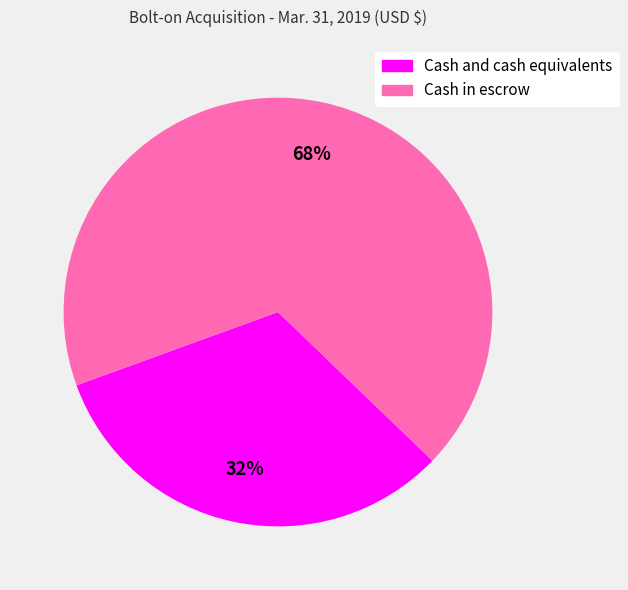

To the nearest percent, what is the combined percentage of Cash and cash equivalents and Cash in escrow?

100%